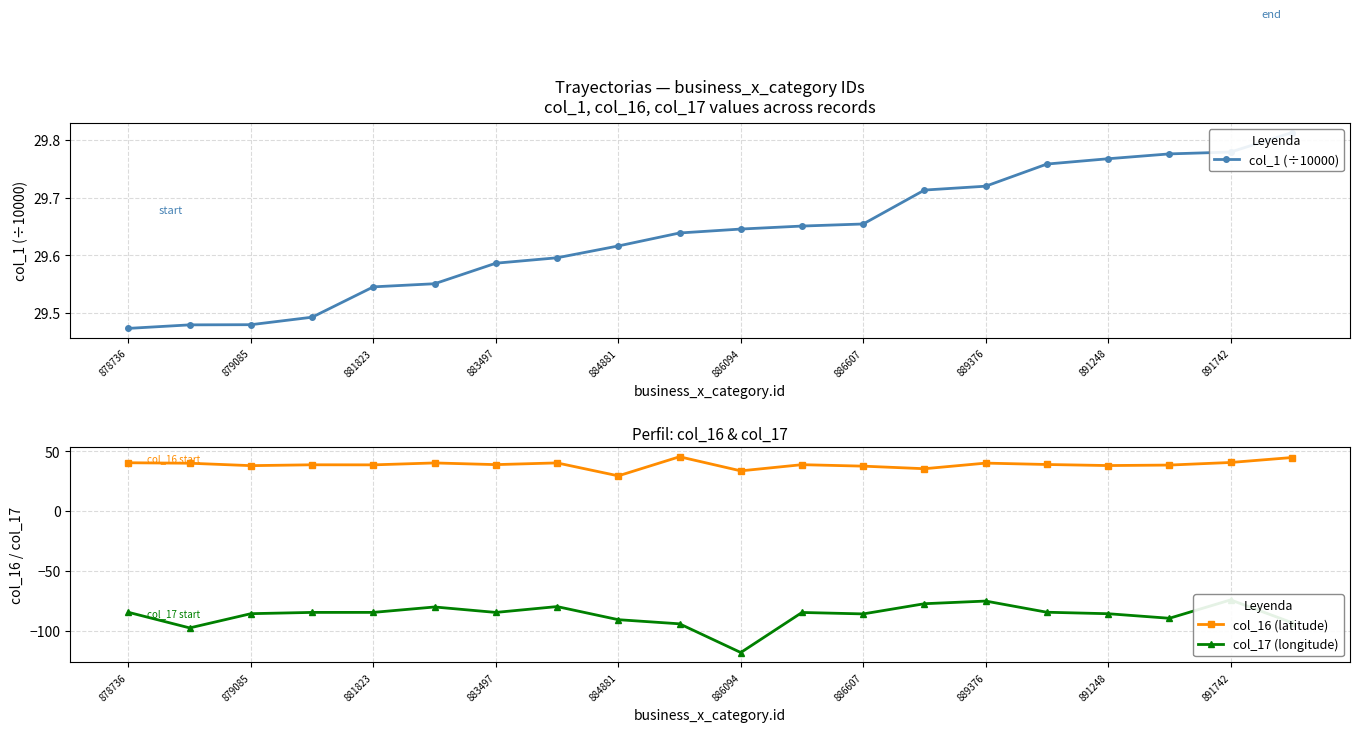

Reading right to left, list all the values displayed in this chart.

col_1 (÷10000): 29.8	29.8	29.8	29.8	29.8	29.7	29.7	29.7	29.7	29.6	29.6	29.6	29.6	29.6	29.6	29.5	29.5	29.5	29.5	29.5
col_16 (latitude): 44.9	40.8	38.6	38.2	39.1	40.3	35.6	37.7	38.9	33.8	45.6	29.6	40.4	39.0	40.4	38.8	38.9	38.1	40.2	40.6
col_17 (longitude): -93.2	-74.2	-89.5	-85.7	-84.5	-75.1	-77.4	-85.9	-84.7	-118.2	-94.2	-90.7	-79.8	-84.6	-80.1	-84.6	-84.6	-85.7	-97.6	-84.6